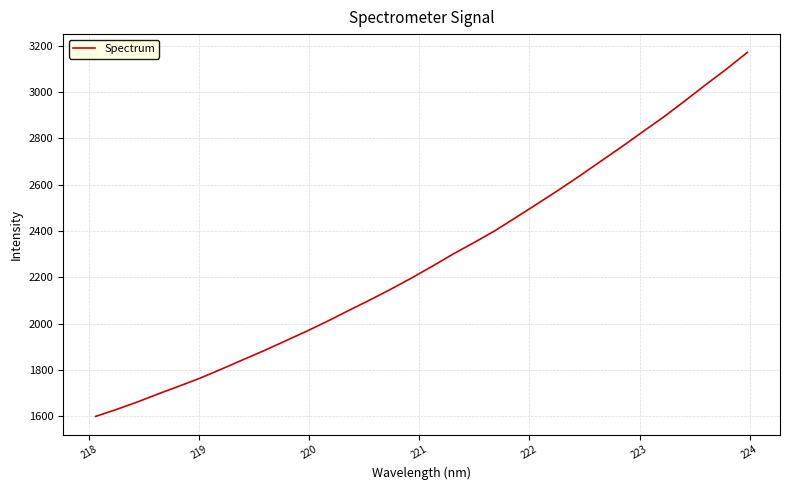

What is the difference between the second highest and second lowest values?

1469.1